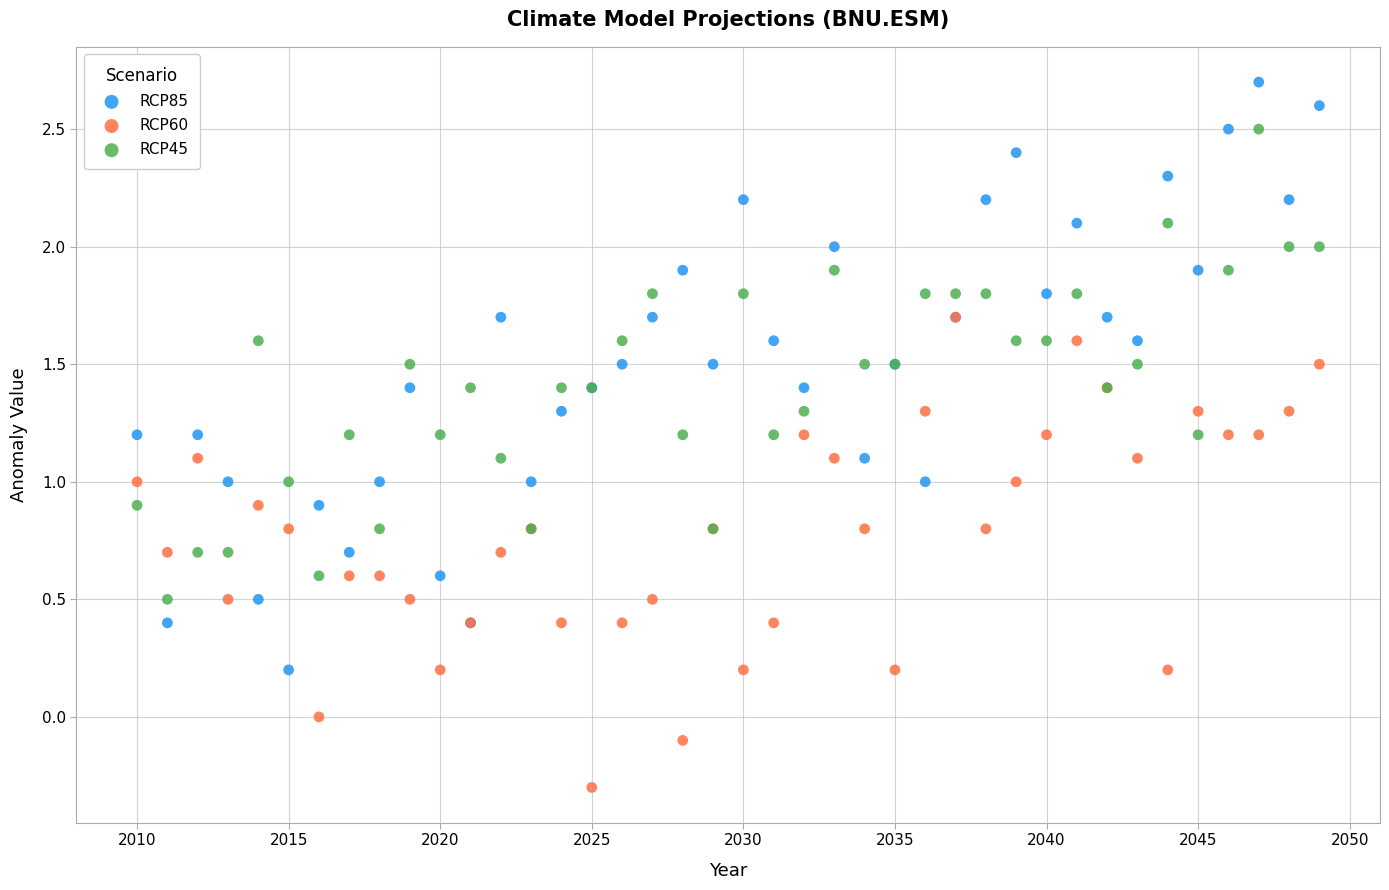

What are all the series names shown in the legend?

RCP85, RCP60, RCP45